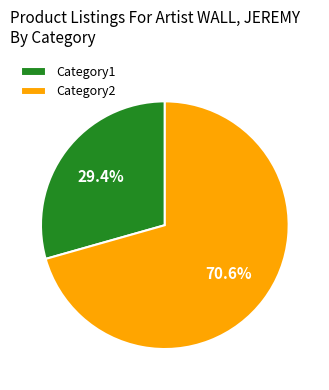

To the nearest percent, what is the difference between the Category2 and Category1 slice percentages?

41%